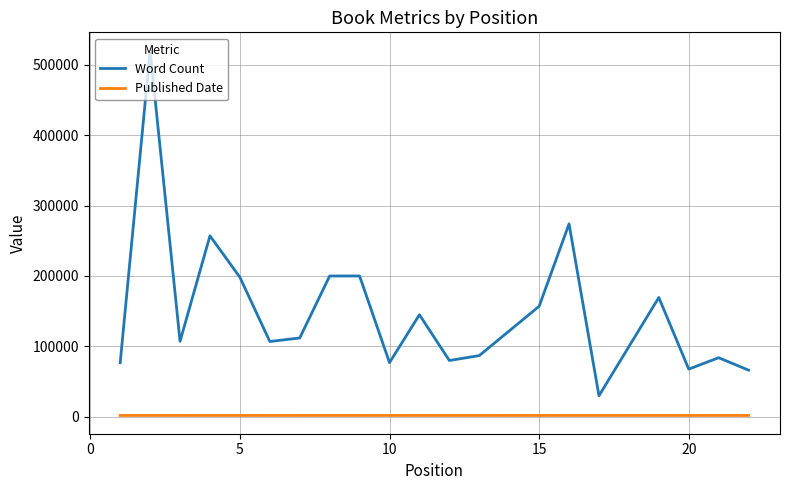

What is the difference between the maximum and minimum values in the Word Count series?

490000